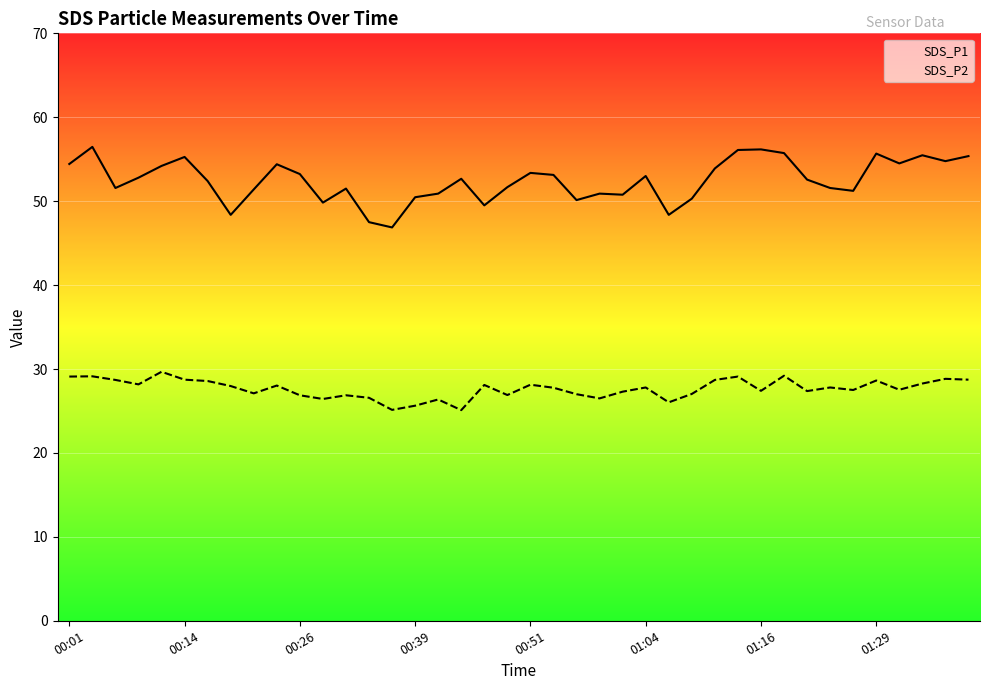

What is the difference between the SDS_P2 values at 26 and 37?

2.2